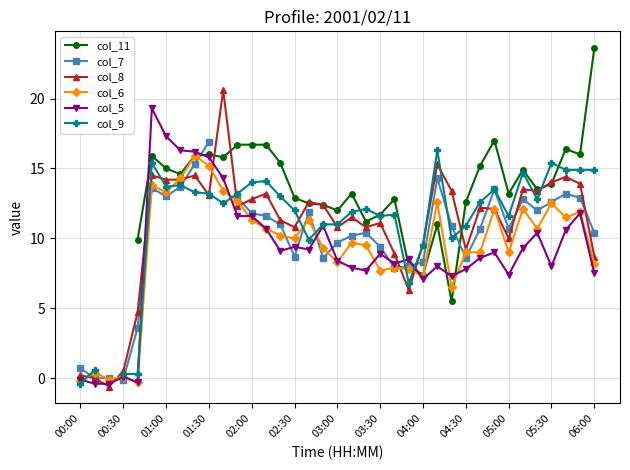

How many values in col_9 are above zero?

35